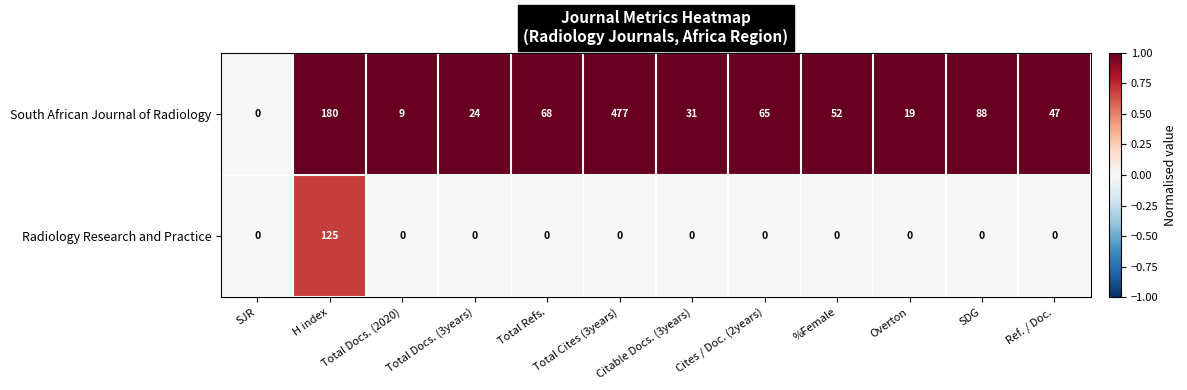

What is the greatest value displayed?

477